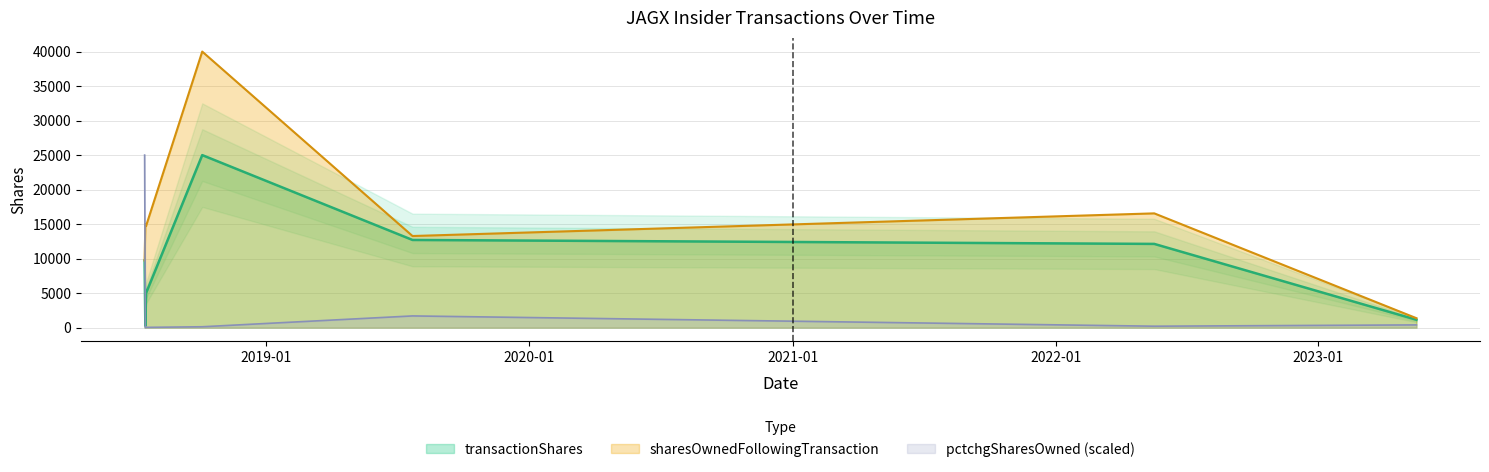

List the labels in order of sharesOwnedFollowingTransaction value, smallest first.

2023-05-17, 2018-07-16, 2019-07-23, 2018-07-17, 2018-07-18, 2022-05-18, 2018-10-04